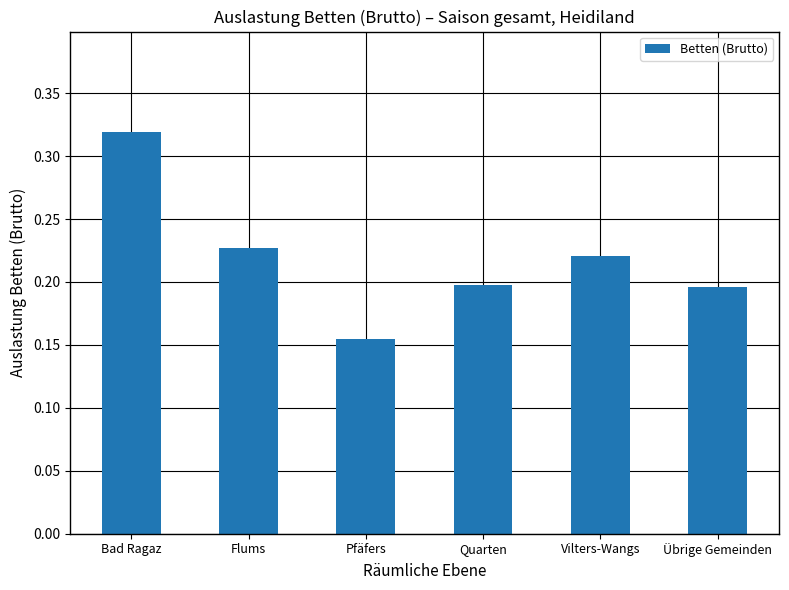

What is the sum of all values?

1.3